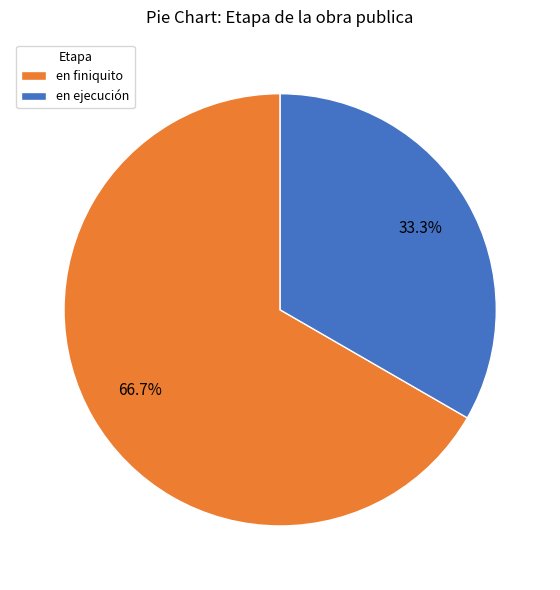

Which category accounts for the majority?

en finiquito